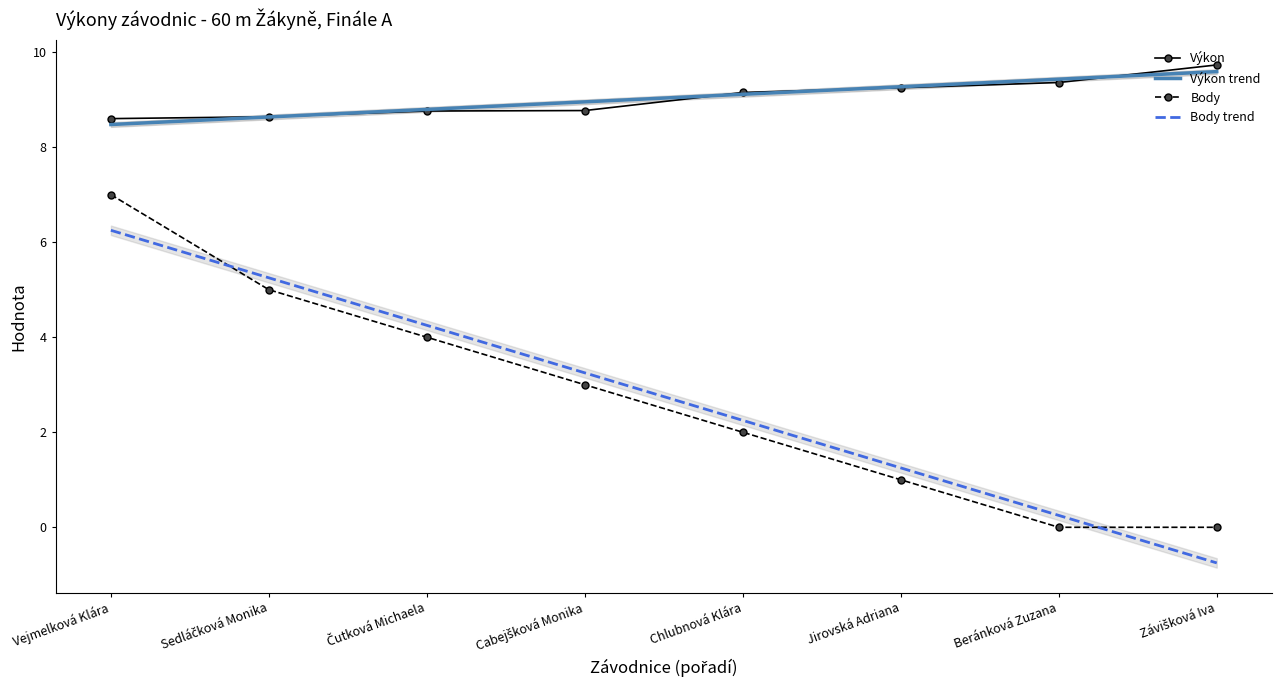

Count the number of categories in the chart.

8